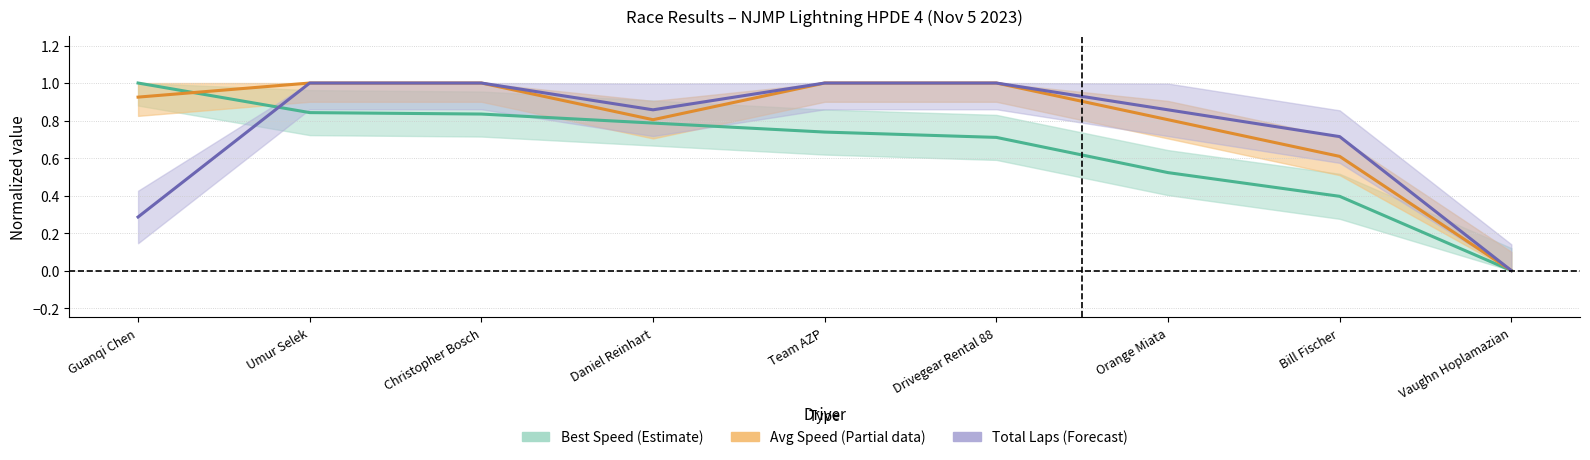

Rank the series by their maximum value, from lowest to highest.

Total Laps, Average Speed, Best Lap time